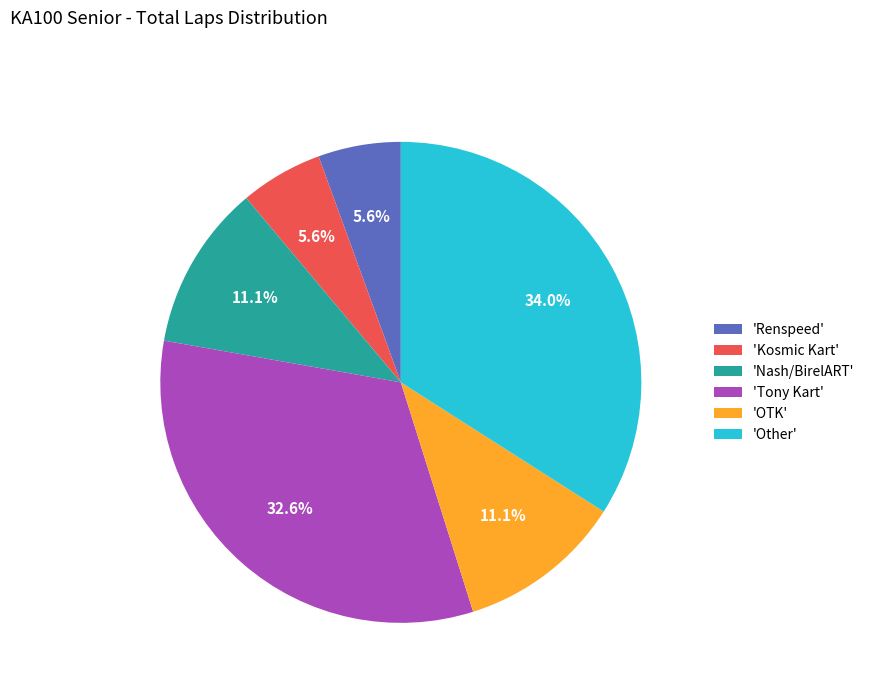

What is the ratio of the value at 'Other' to the value at 'Nash/BirelART'?

3.1